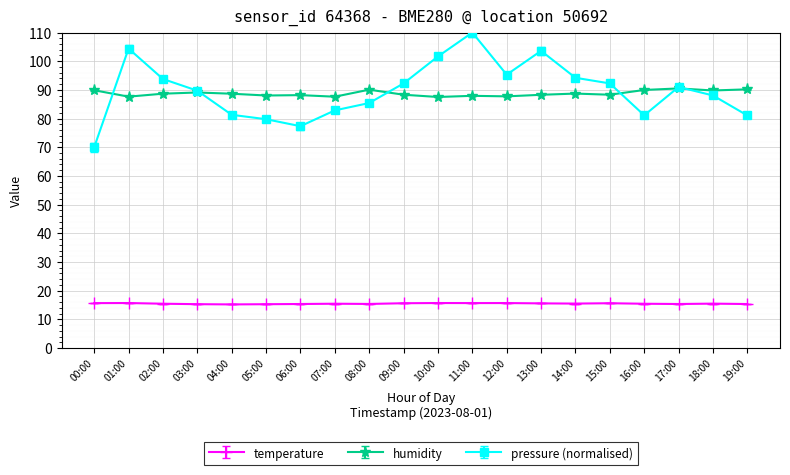

What is the label of the 15th point from the left?

14:00